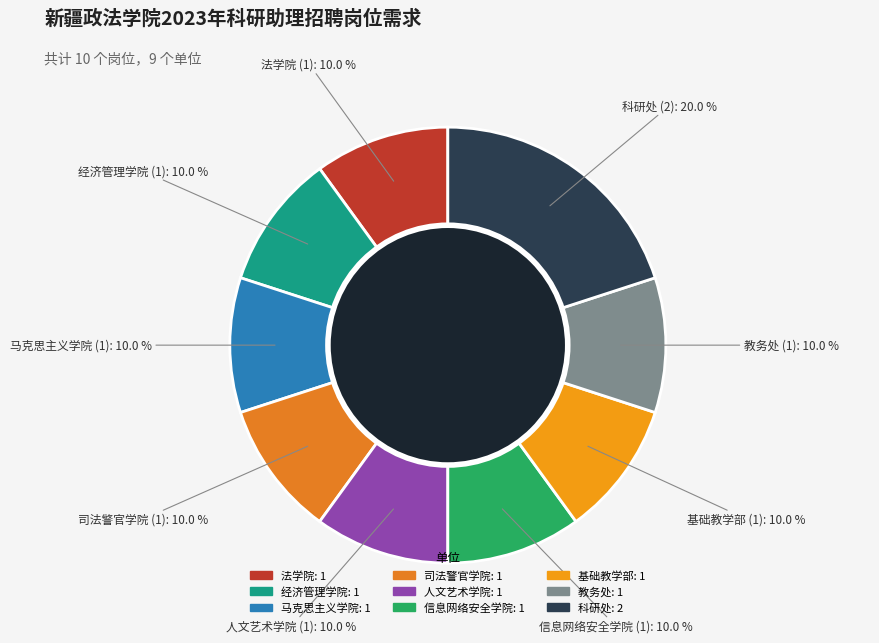

What is the ratio of the value at 经济管理学院 to the value at 教务处?

1.0